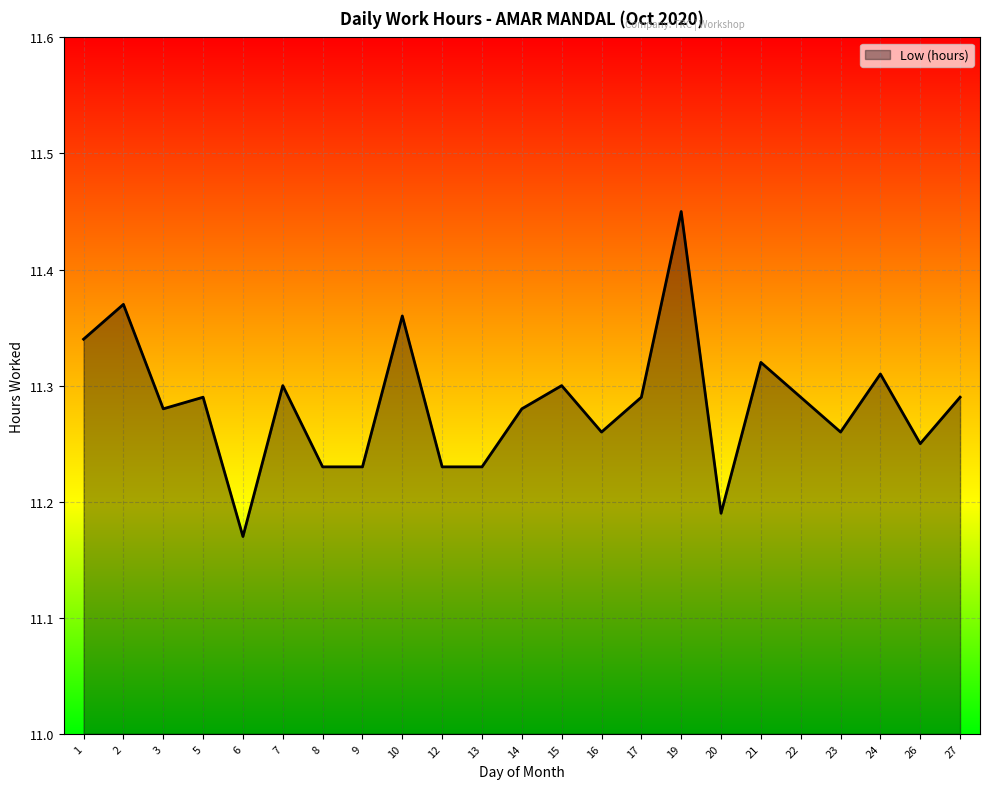

Which category has the lowest value across all series?

6